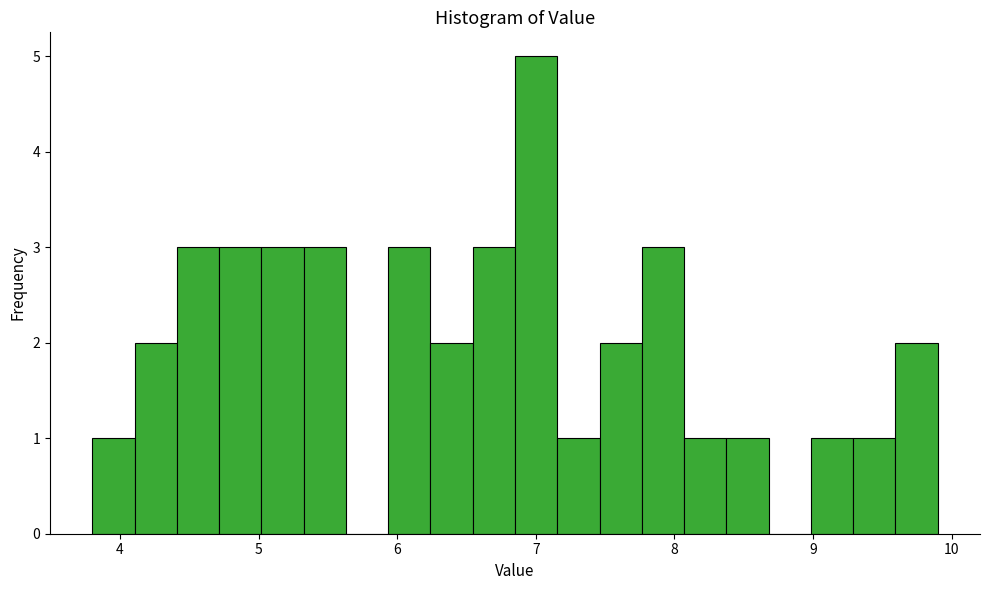

Around what value on the x-axis is the tallest bar? Give the approximate position of its centre, as read against the axis.

7.0